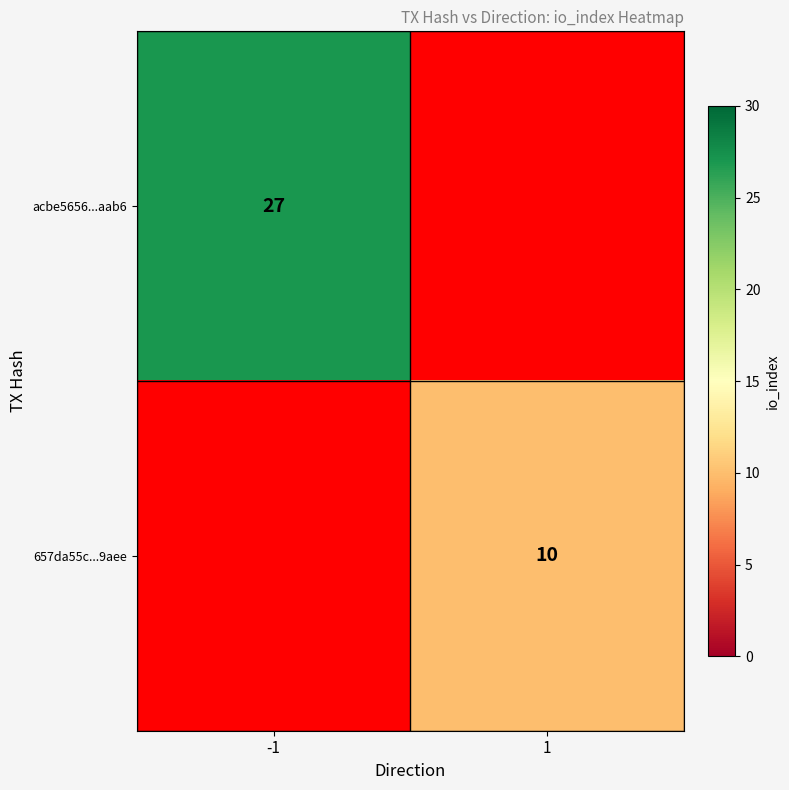

The acbe5656...aab6 series shows 12.7 at -1. True or false?

False